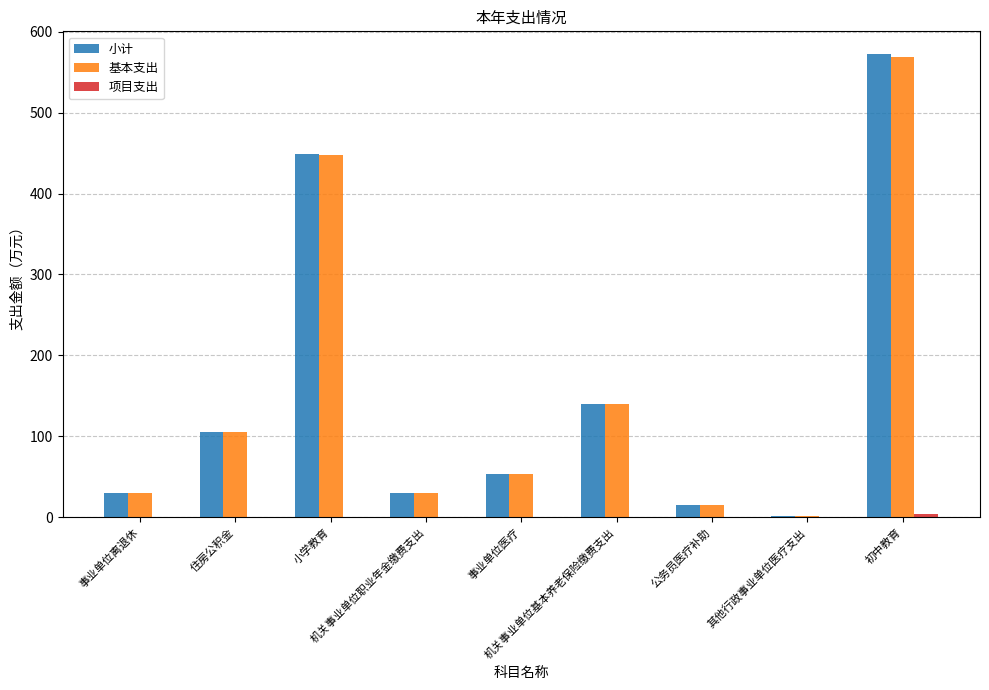

What is the sum of all 基本支出 values?

1391.5